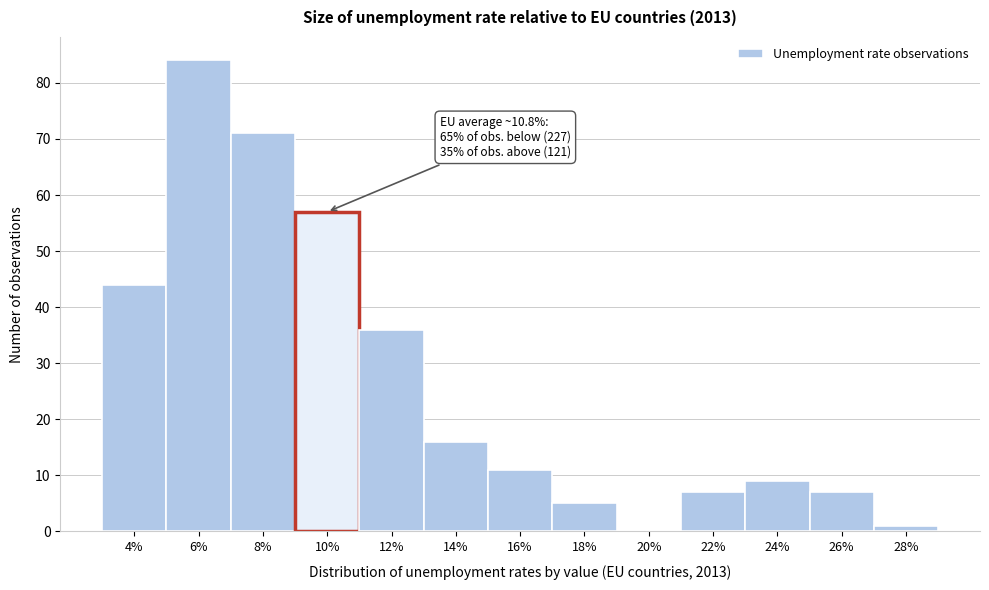

Reading left to right, extract all data points from this chart.

4%=44	6%=84	8%=71	10%=57	12%=36	14%=16	16%=11	18%=5	20%=0	22%=7	24%=9	26%=7	28%=1